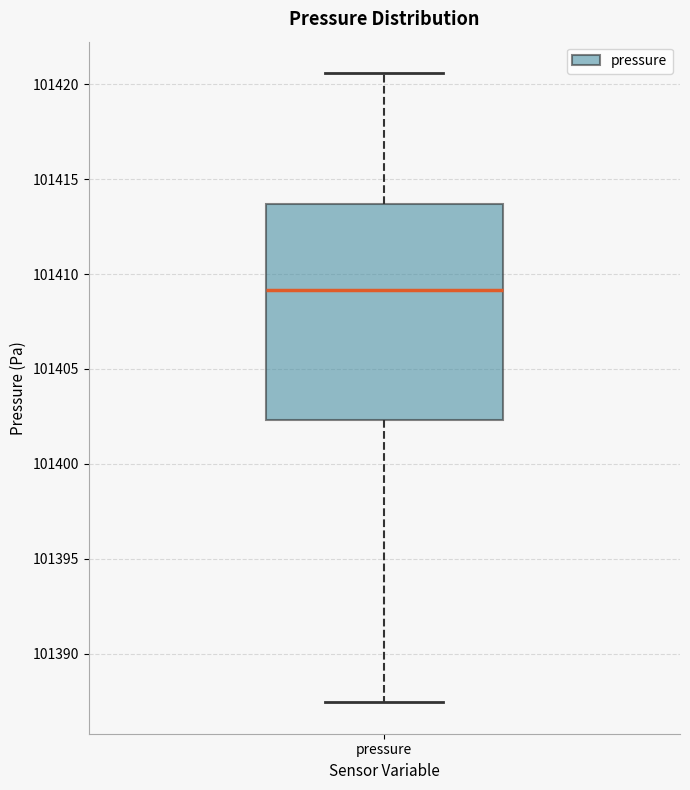

Transcribe this box plot: give where the median line is, the range the box spans, and where the two whiskers end, as read against the y-axis. The values are not printed on the chart, so give them approximately, as read against the axis.

median 101409.0, box 101402.5 to 101413.5, whiskers 101387.5 to 101420.5